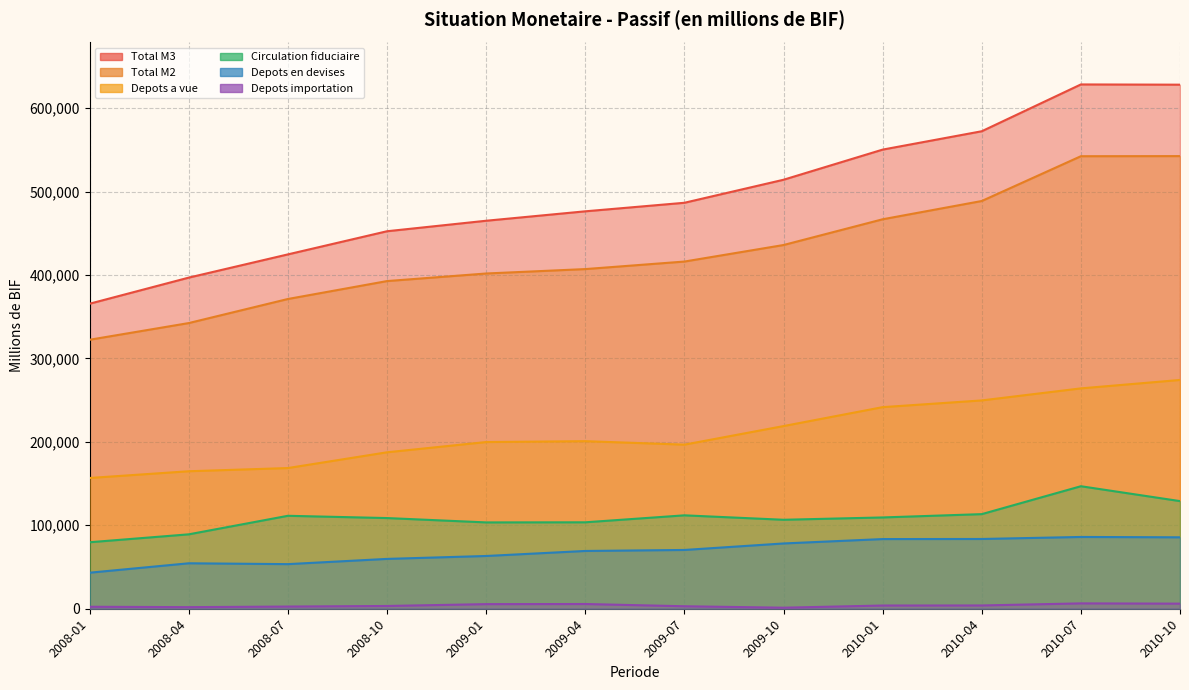

At how many categories does at least one series exceed 161823?

12